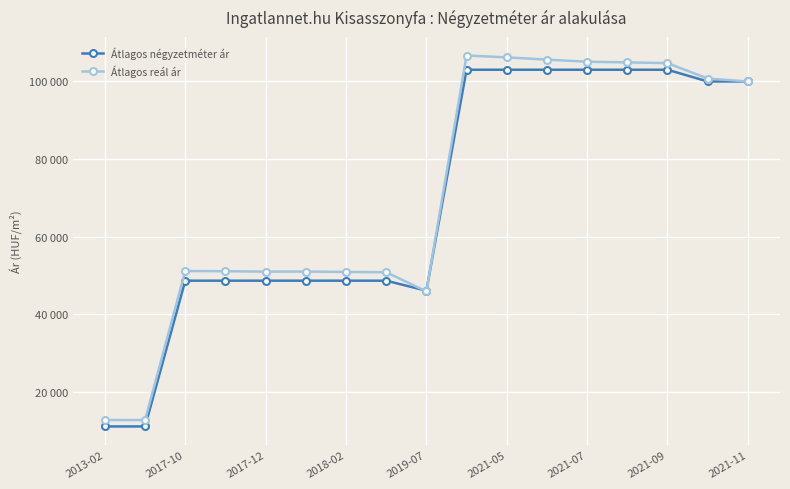

Which series has the widest spread of values?

Átlagos reál ár